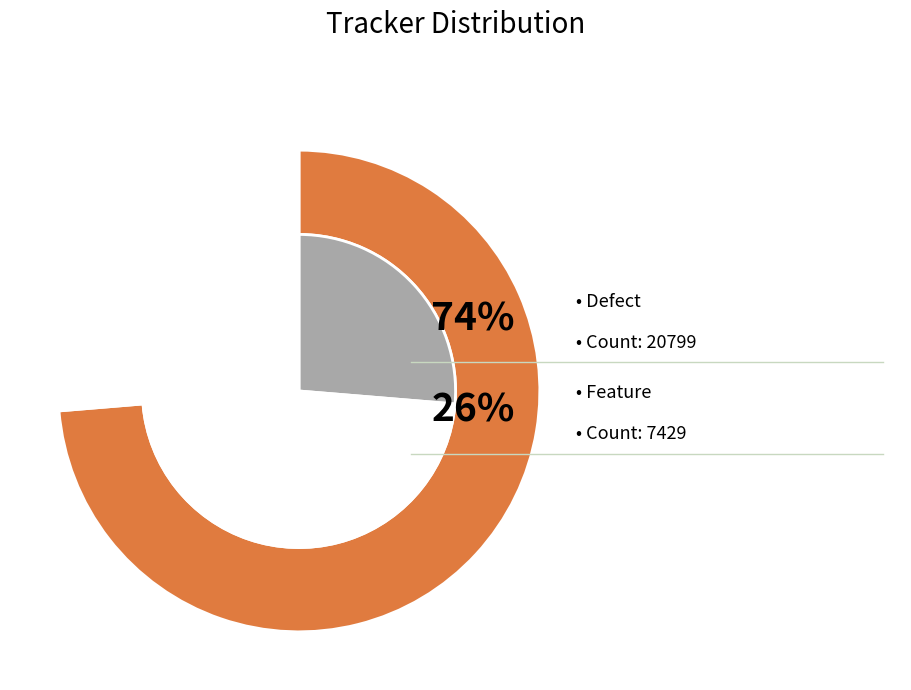

How many slices are in this pie chart?

2